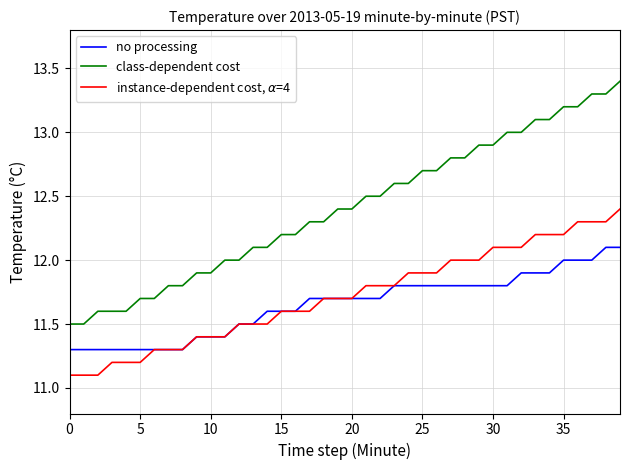

Which series has the largest total across all categories?

class-dependent cost